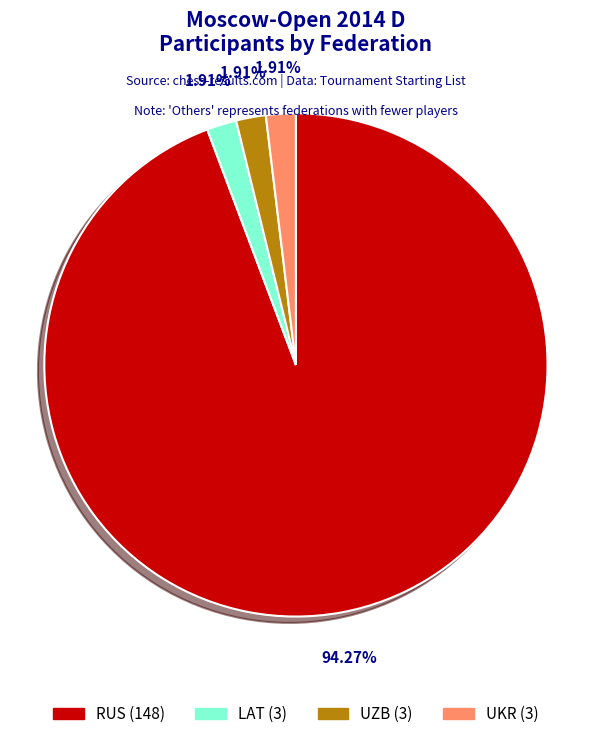

Count the number of slices in the pie.

4